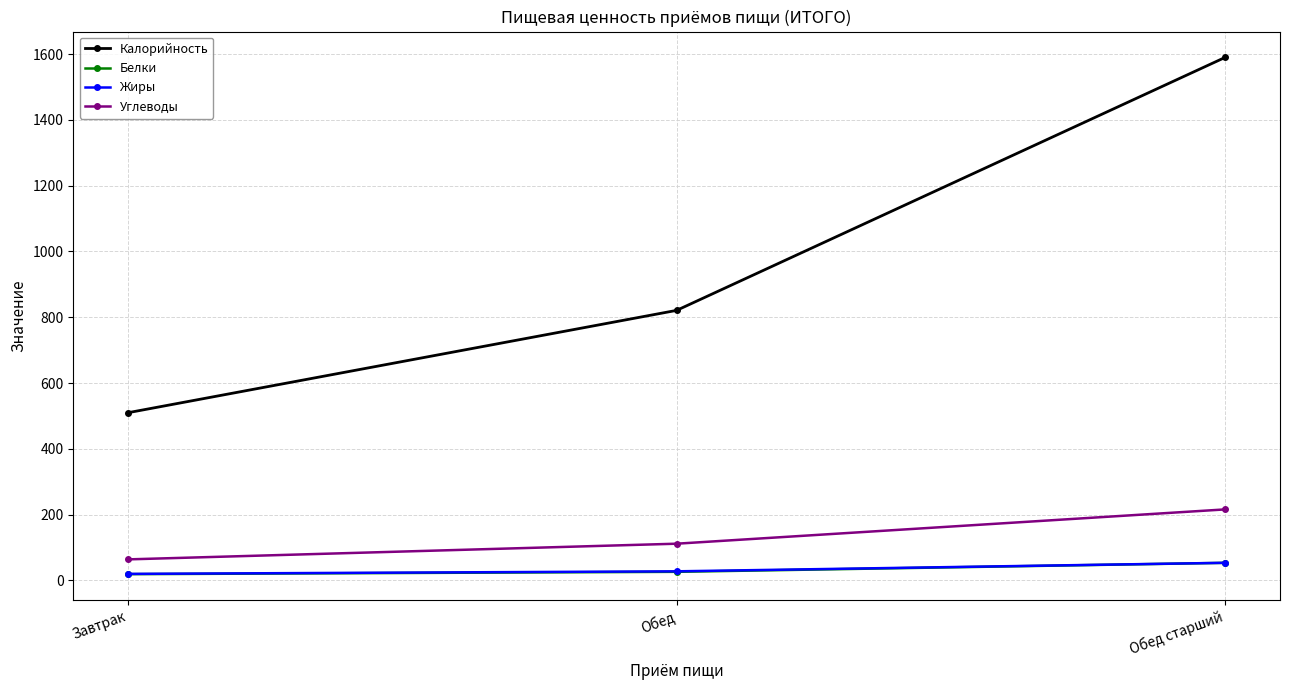

What is the total value across all series at Обед старший?

1913.2